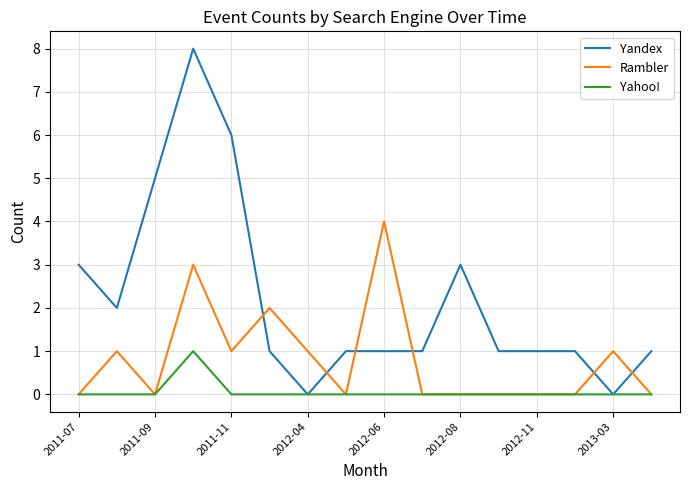

Rank the series by their maximum value, from highest to lowest.

Yandex, Rambler, Yahoo!